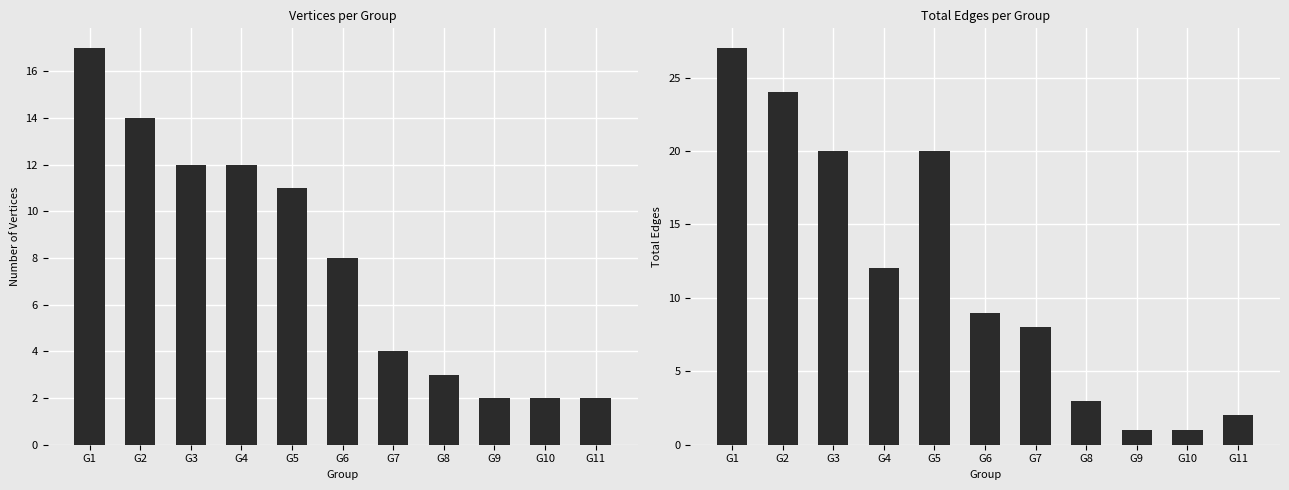

Reading right to left, transcribe all the data shown in this chart.

Vertices: 2	2	2	3	4	8	11	12	12	14	17
Total Edges: 2	1	1	3	8	9	20	12	20	24	27